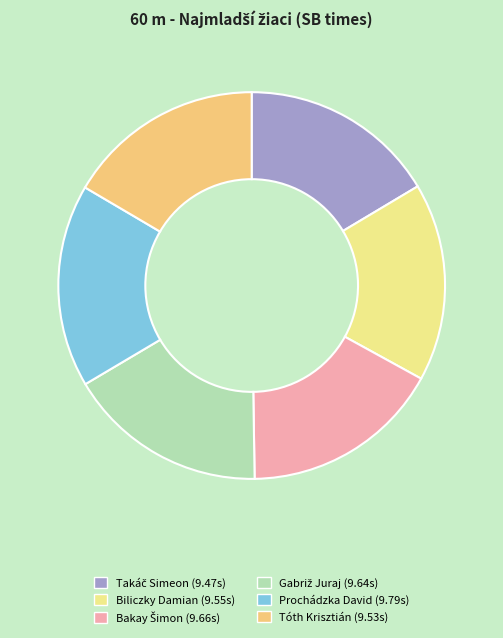

Combined, do Tóth Krisztián and Bakay Šimon account for over 50%?

No